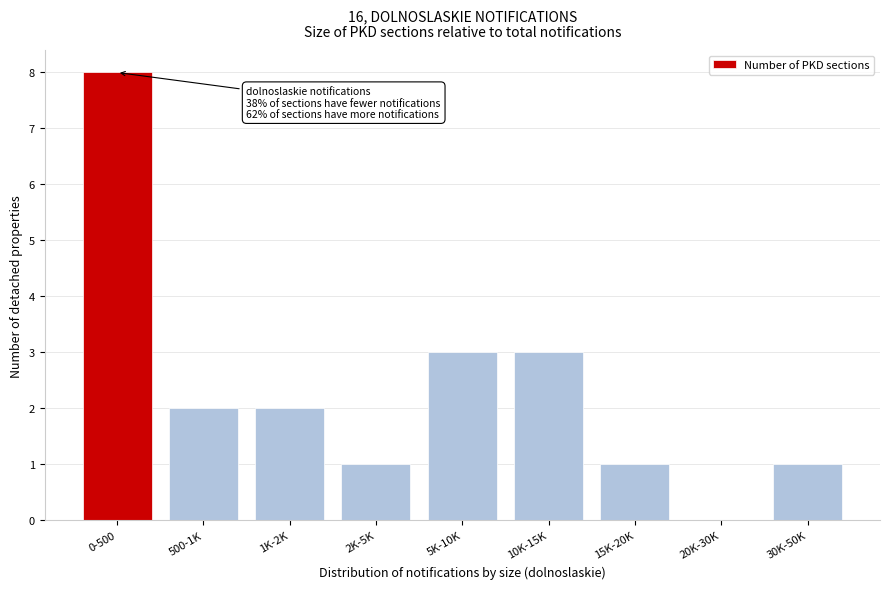

Reading left to right, transcribe all the data shown in this chart.

0-500=8	500-1K=2	1K-2K=2	2K-5K=1	5K-10K=3	10K-15K=3	15K-20K=1	20K-30K=0	30K-50K=1